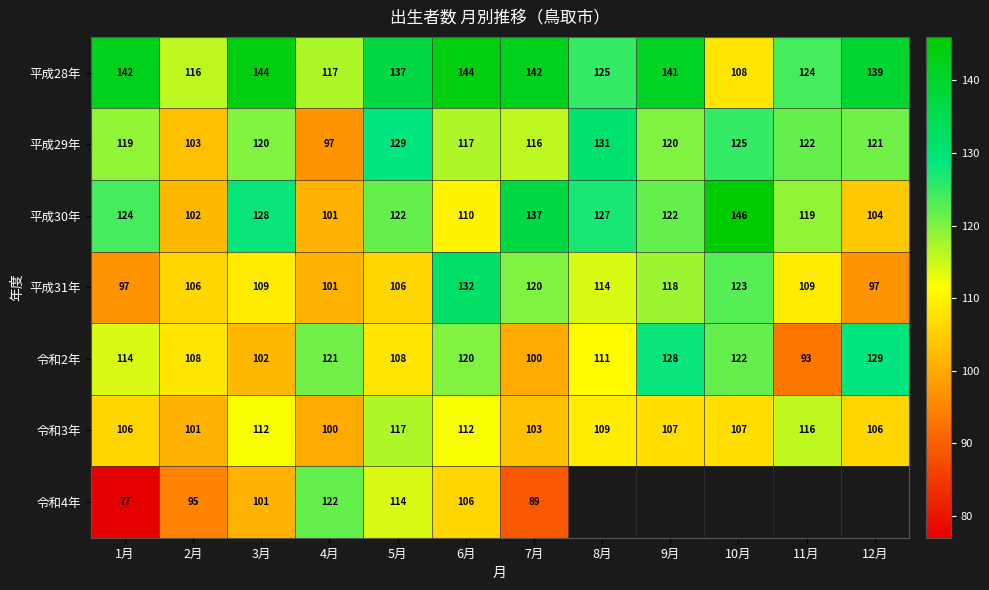

True or false: 平成31年 has a value of 186 at 9月.

False